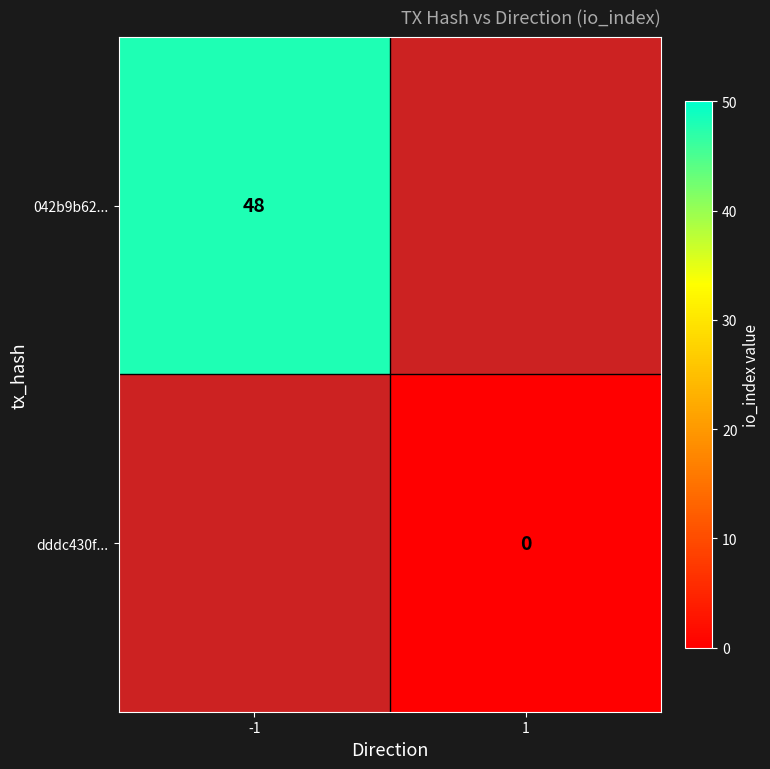

True or false: 042b9b62... has a value of 27 at -1.

False